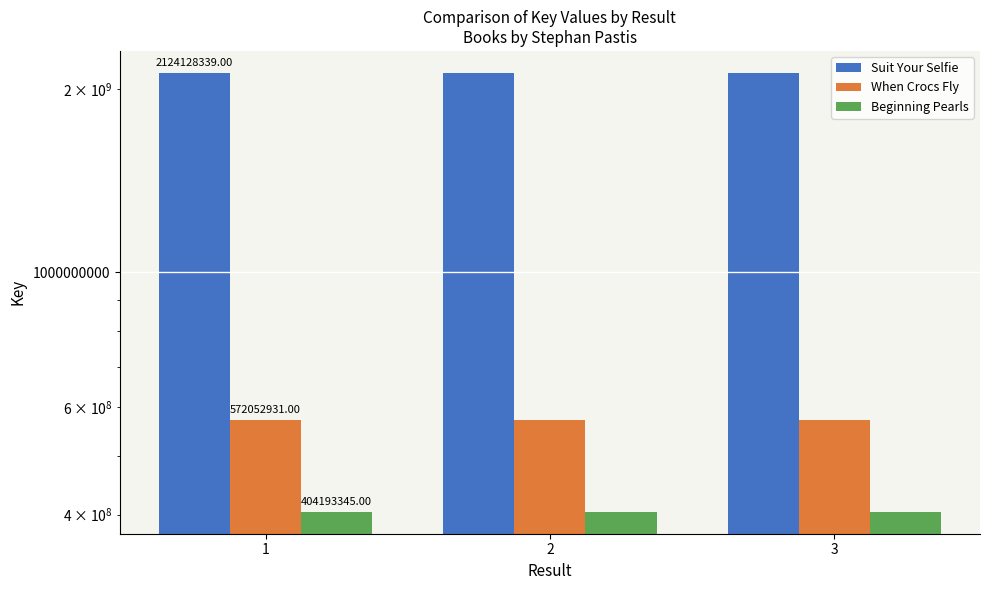

How many groups of bars are there?

3